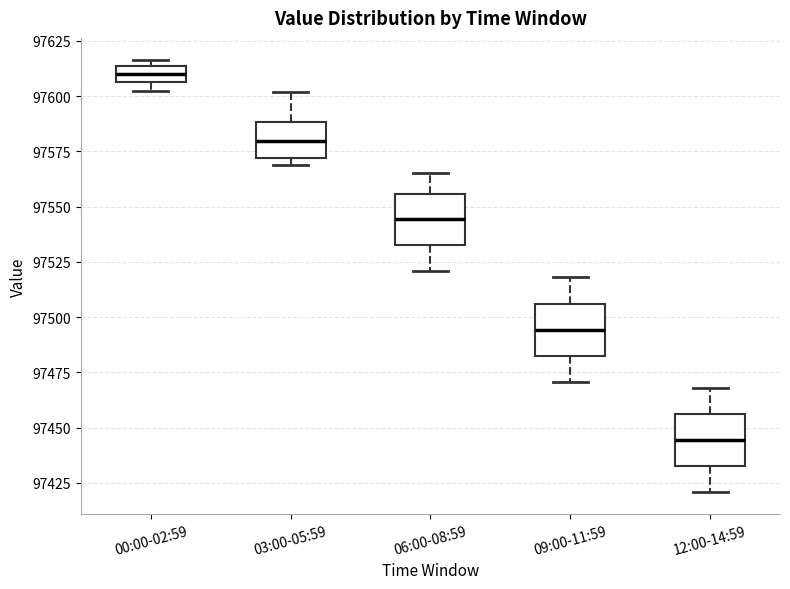

Where does the upper whisker of the box for 09:00-11:59 end on the y-axis? The values are not printed on the chart, so give them approximately, as read against the axis.

97520